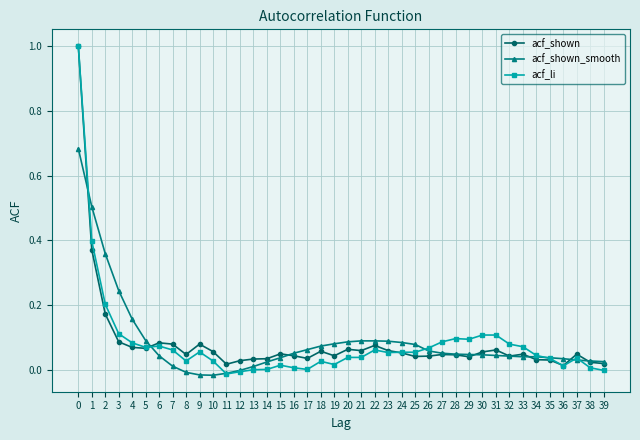

True or false: acf_li has more than 0 points higher than both neighbors.

True